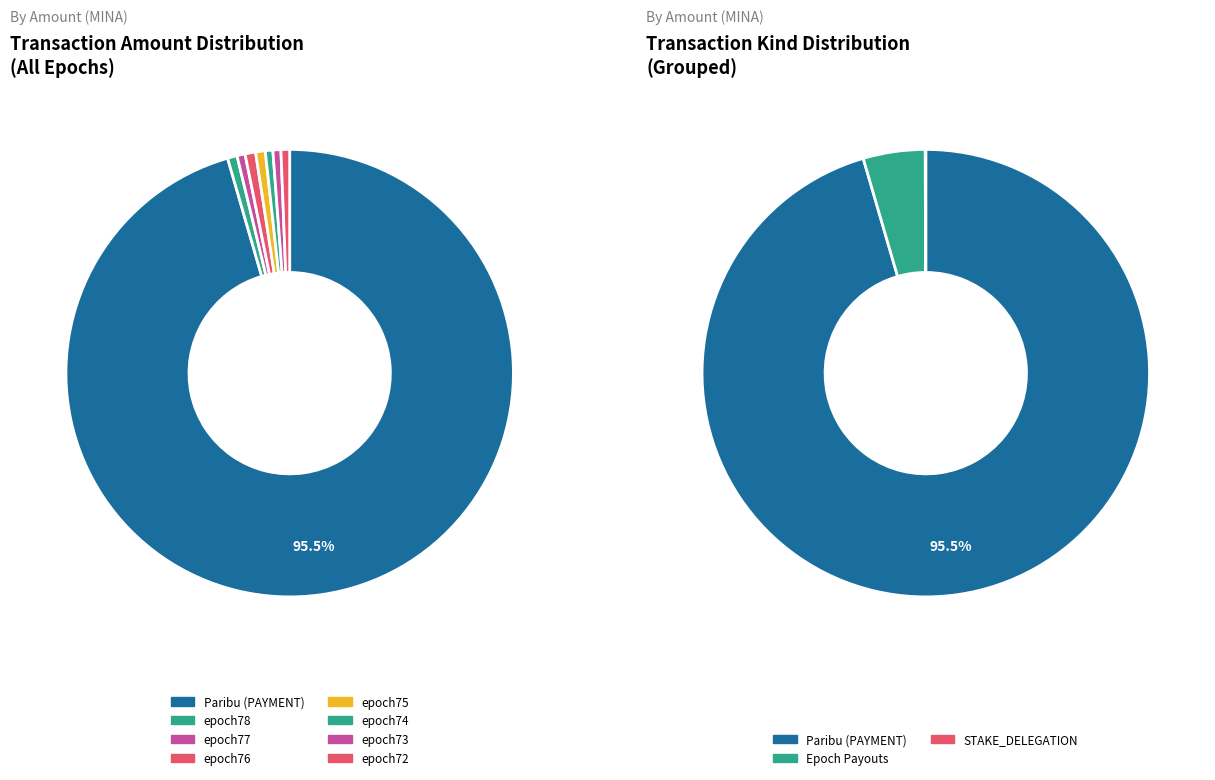

Count the number of slices in the pie.

8